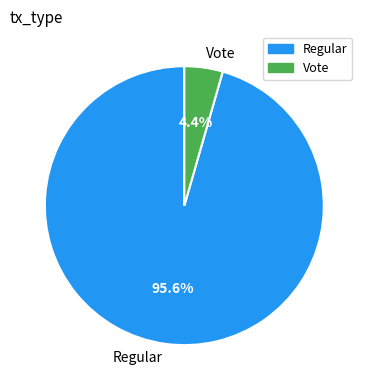

To the nearest percent, what portion does Regular represent?

96%